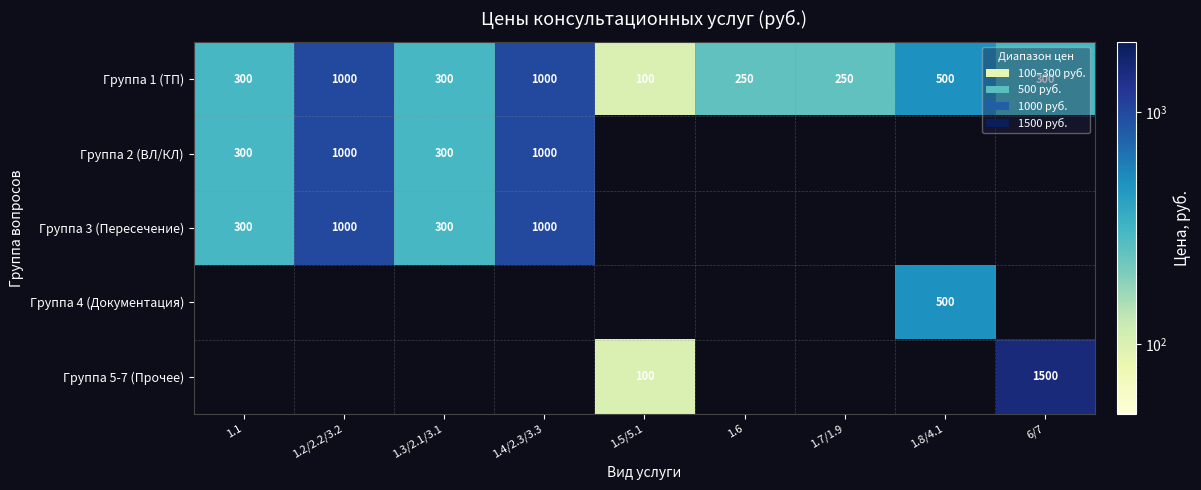

Count the number of data series in this chart.

5